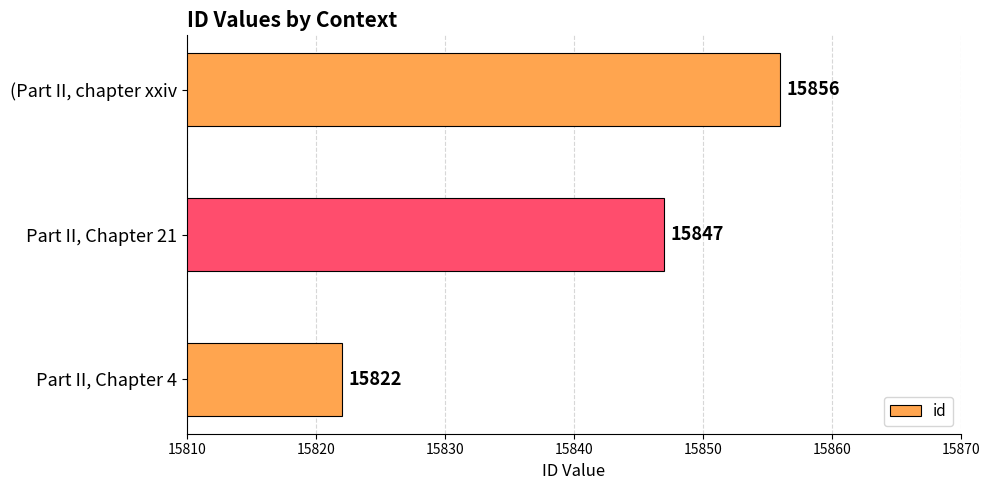

Where is the data nearest to the value 15839?

Part II, Chapter 21